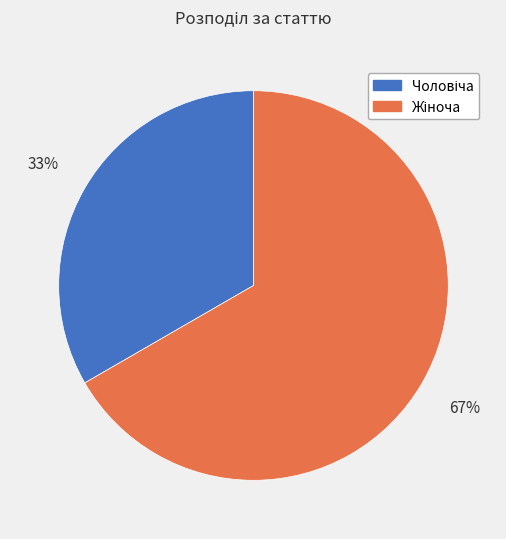

Is there a majority slice in this chart?

Yes